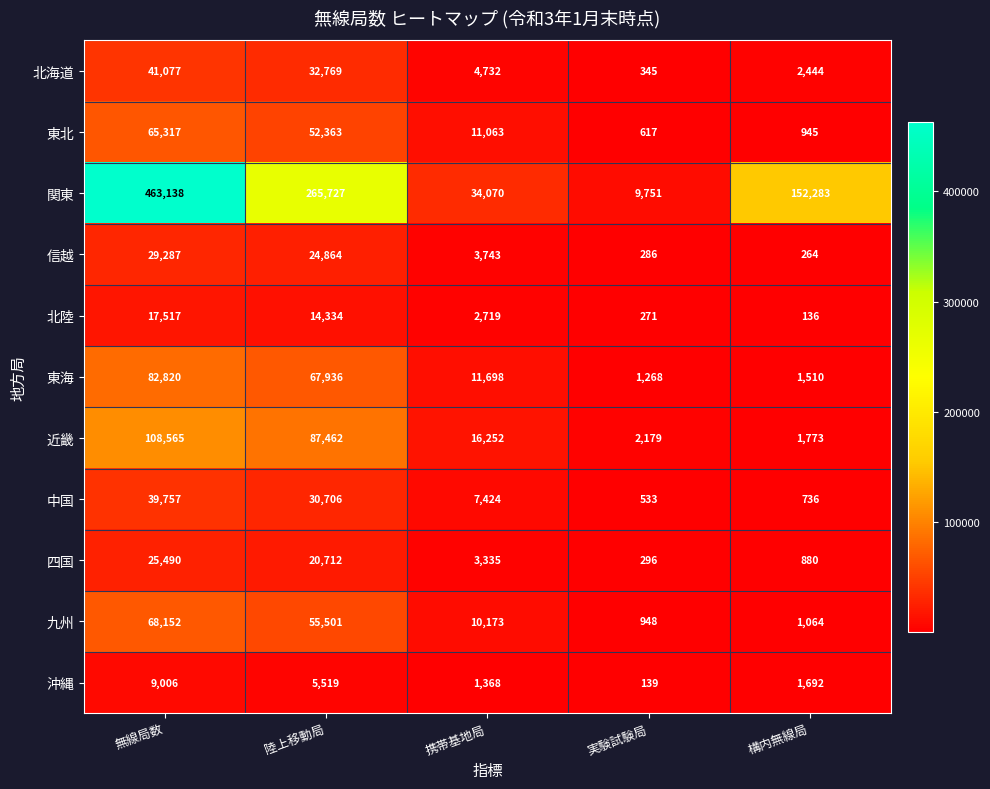

List the series in order of their peak value, lowest first.

沖縄, 北陸, 四国, 信越, 中国, 北海道, 東北, 九州, 東海, 近畿, 関東